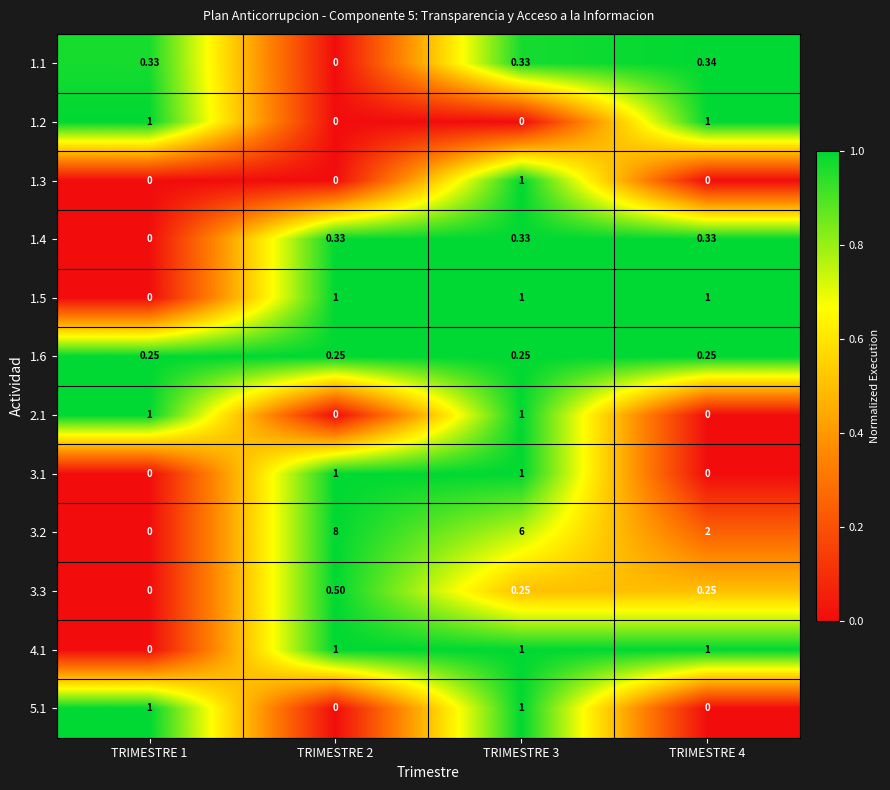

How many values in the 3.1 series are below 1?

2